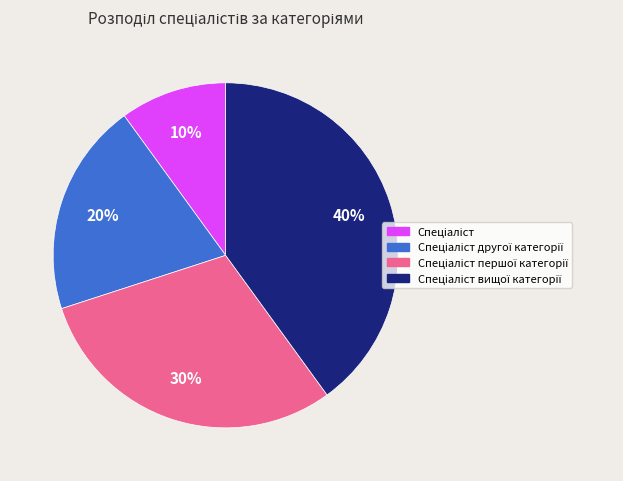

Is there any slice that represents more than half of the pie?

No